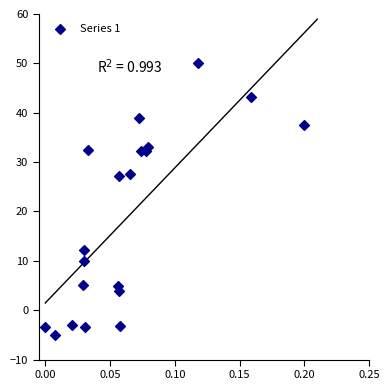

Count the number of points in this scatter plot.

20